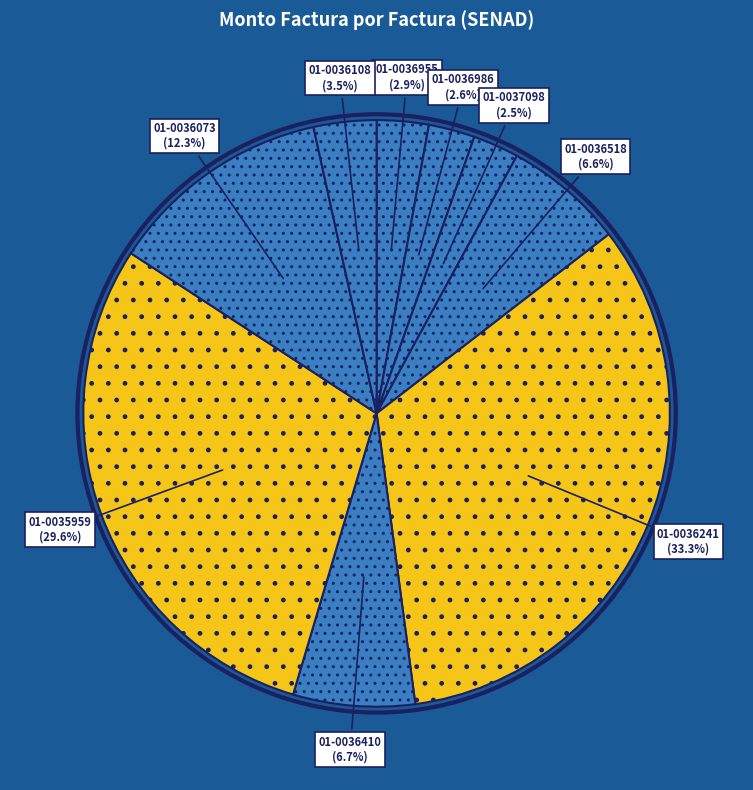

Count the number of slices in the pie.

9